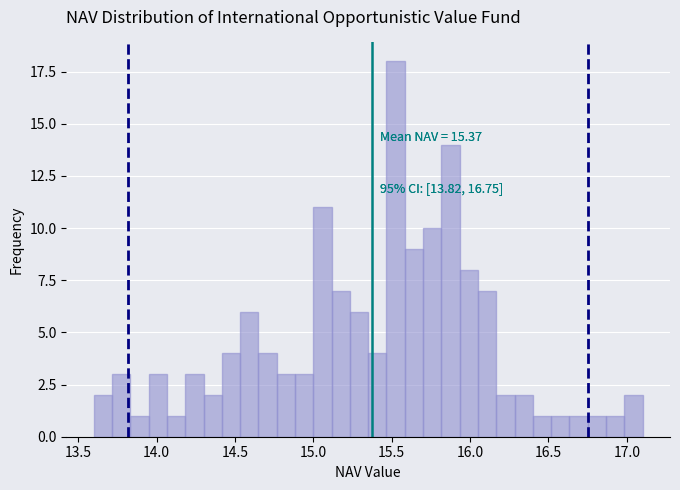

Read against the x-axis, roughly where is the centre of the tallest bar?

15.55